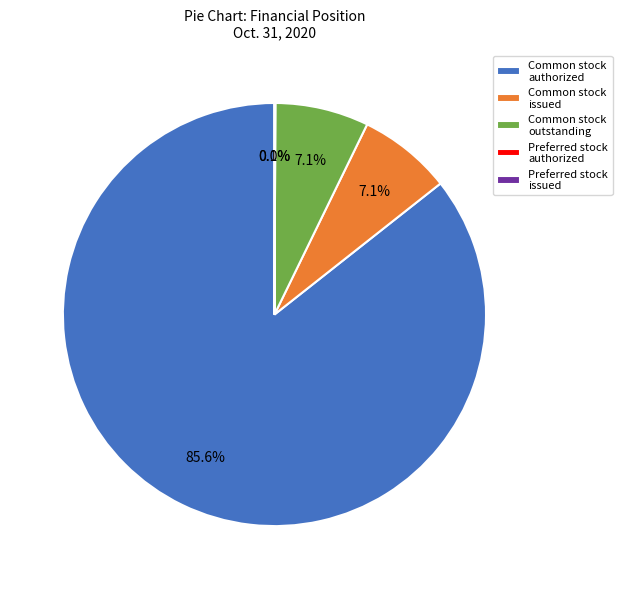

How many slices are in this pie chart?

5